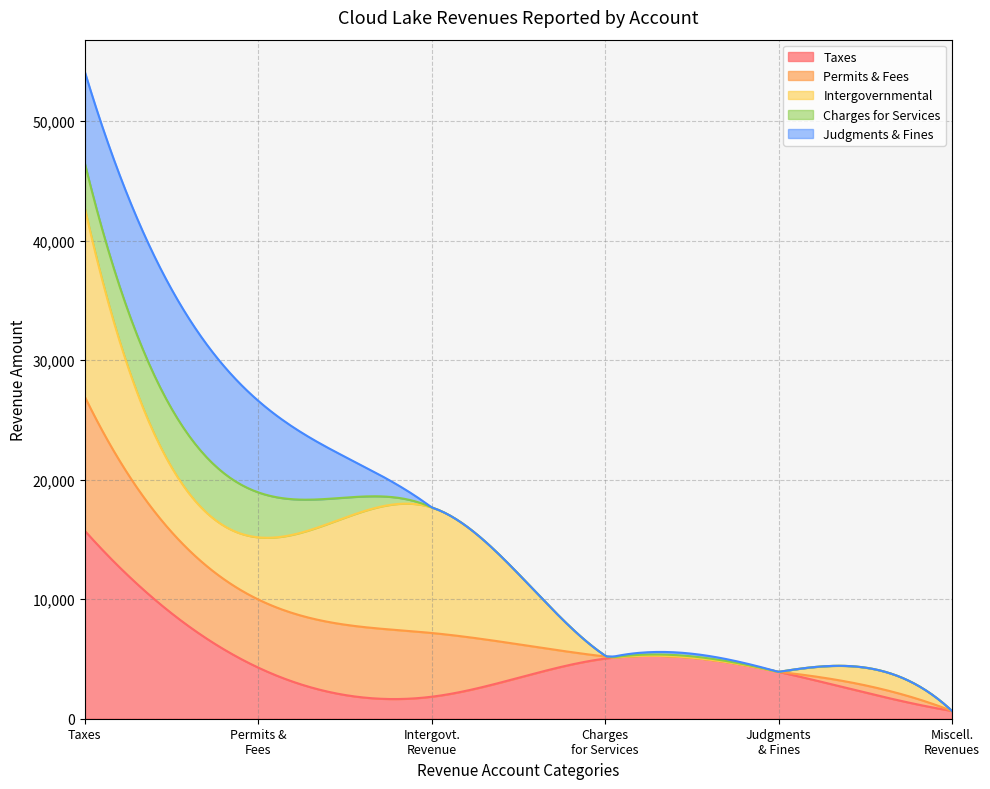

What is the highest value of the Taxes series?

15716.0